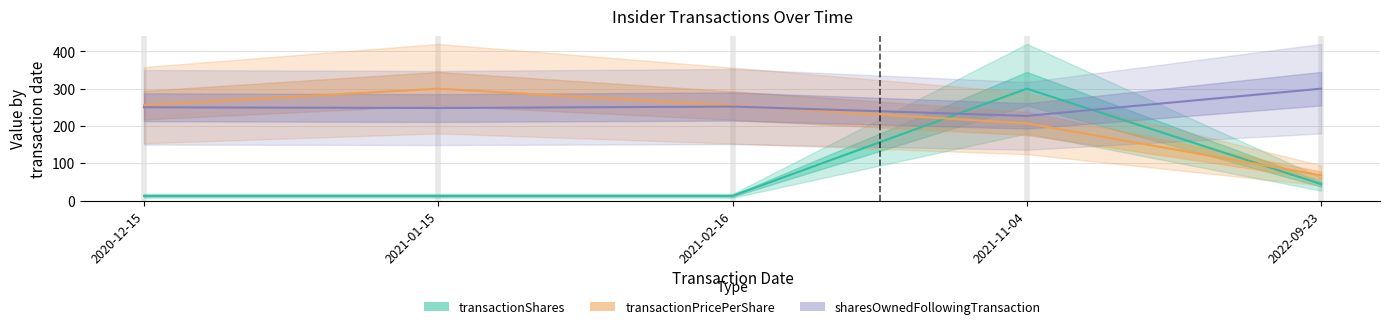

Reading left to right, list all the values displayed in this chart.

transactionShares: 2020-12-15=12.5	2021-01-15=12.5	2021-02-16=12.5	2021-11-04=300.0	2022-09-23=44.0
transactionPricePerShare: 2020-12-15=255.8	2021-01-15=300.0	2021-02-16=254.7	2021-11-04=206.9	2022-09-23=67.5
sharesOwnedFollowingTransaction: 2020-12-15=250.1	2021-01-15=248.1	2021-02-16=252.1	2021-11-04=226.9	2022-09-23=300.0